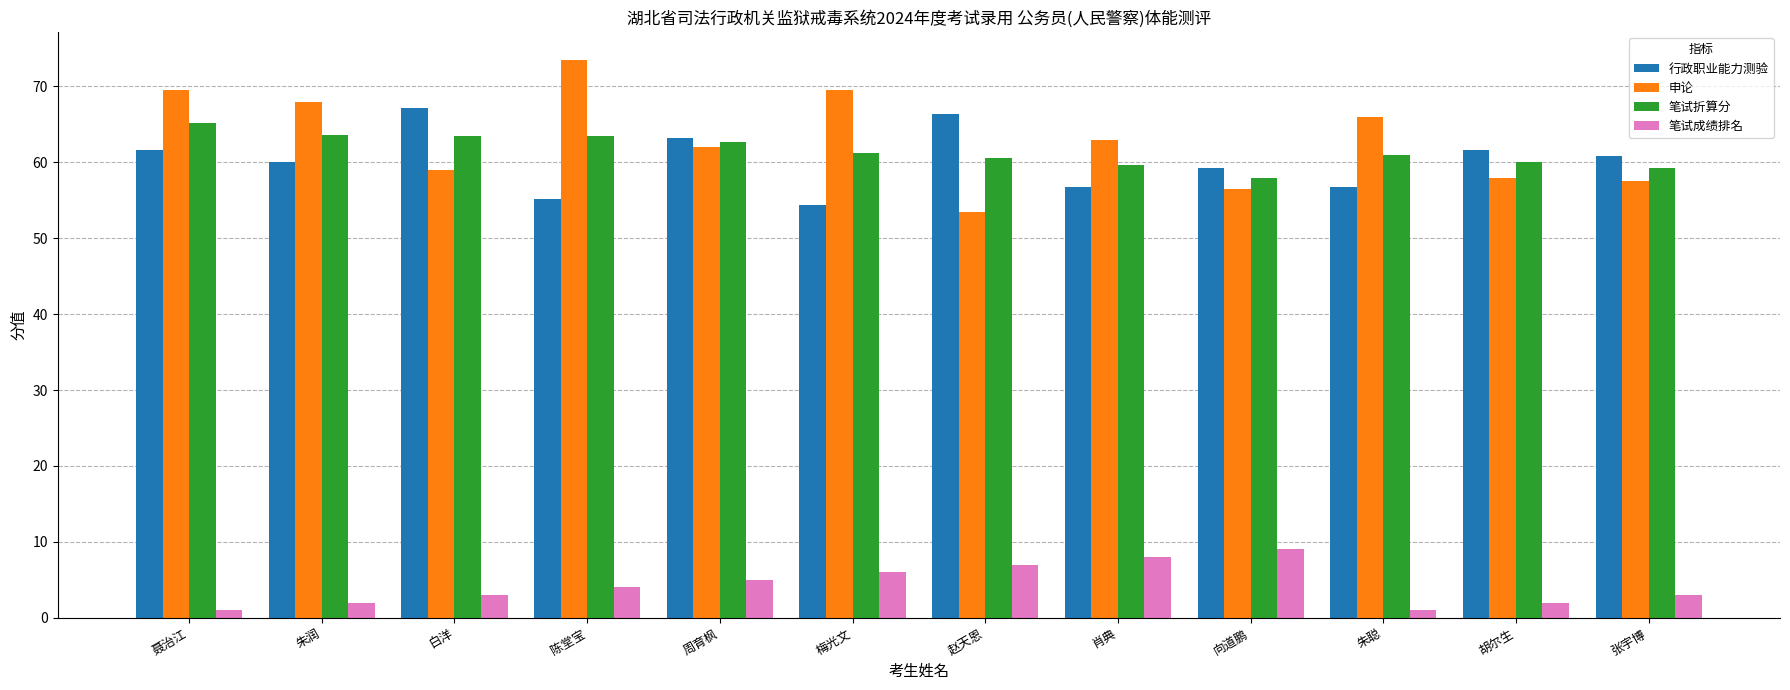

The 笔试折算分 series shows 91.5 at 张宇博. True or false?

False